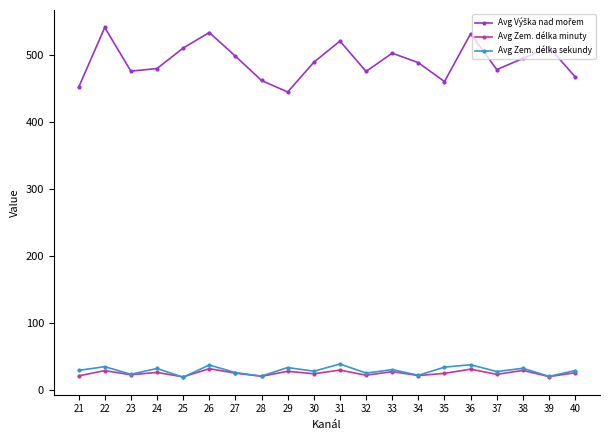

How many distinct data groups are displayed?

3